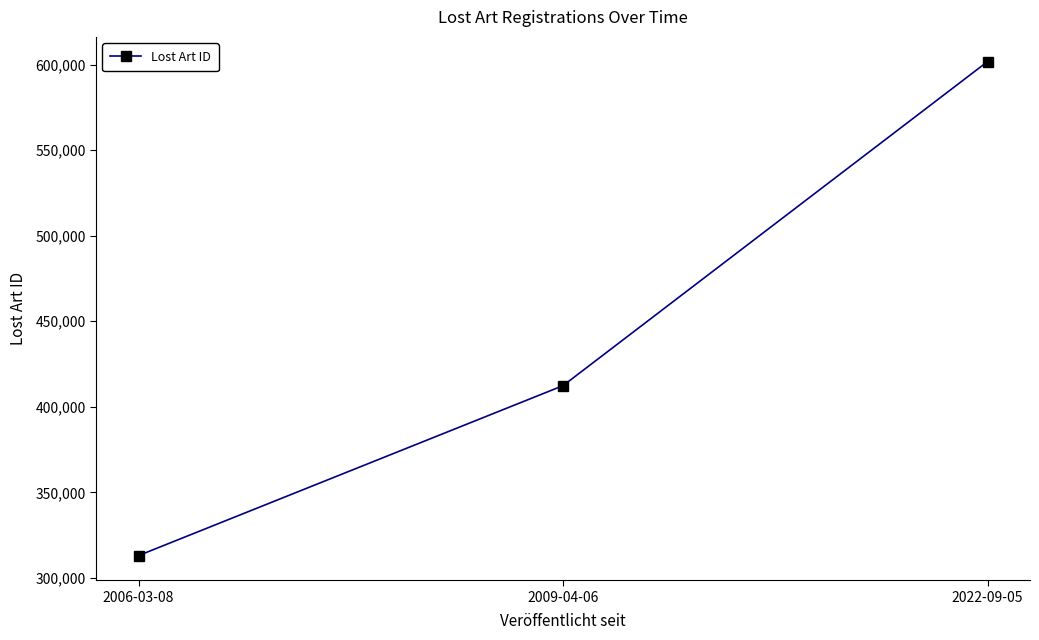

List the labels in order of value, smallest first.

2006-03-08, 2009-04-06, 2022-09-05